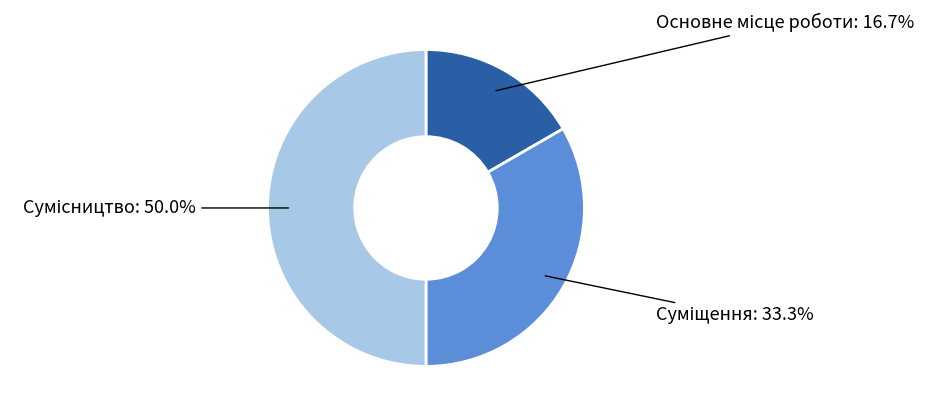

Count the number of slices in the pie.

3